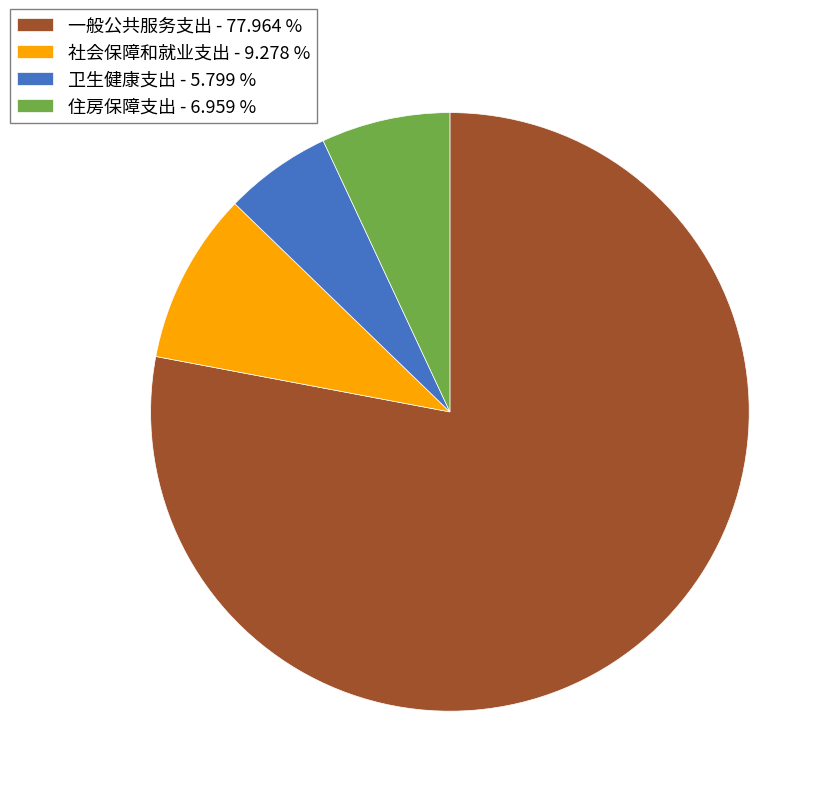

Is the sum of 住房保障支出 and 一般公共服务支出 greater than half?

Yes